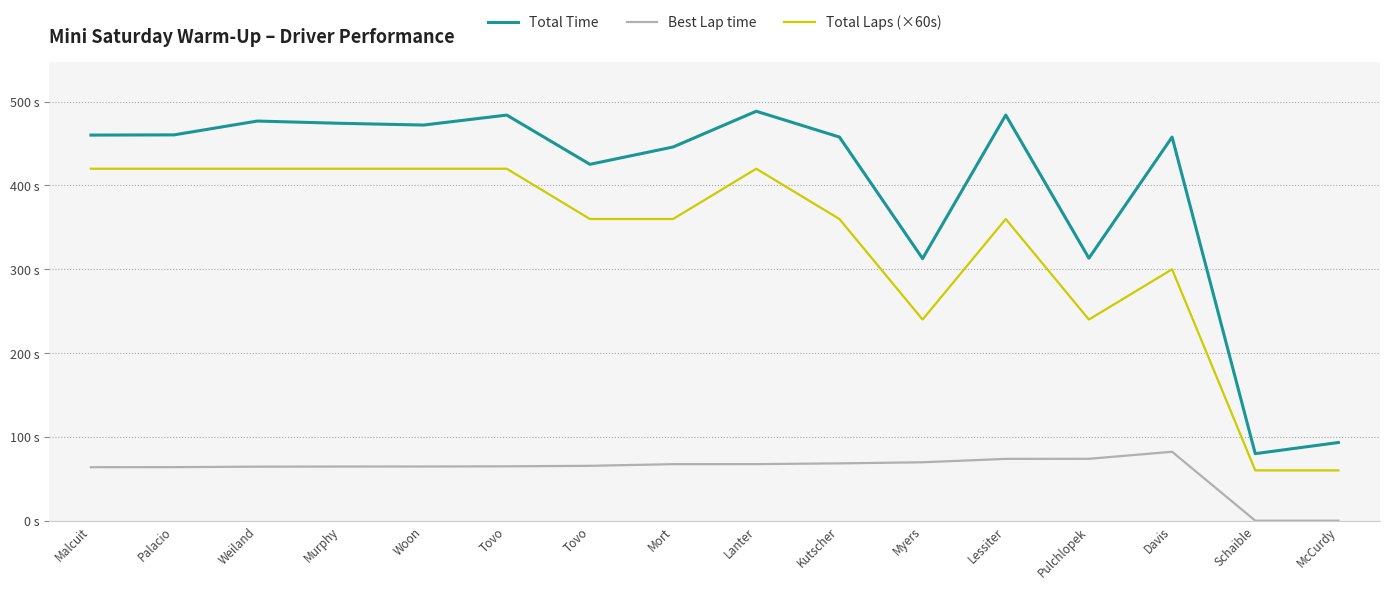

List the labels in order of Best Lap time value, largest first.

Davis, Pulchlopek, Lessiter, Myers, Kutscher, Lanter, Mort, Tovo, Tovo, Woon, Murphy, Weiland, Palacio, Malcuit, Schaible, McCurdy